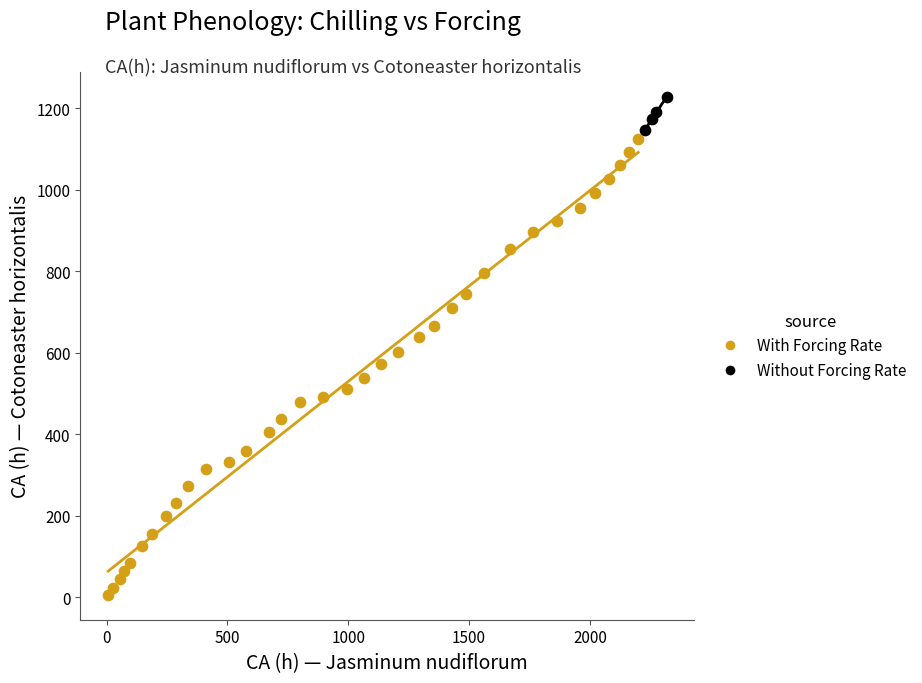

Which series contains the highest Y value?

Without Forcing Rate